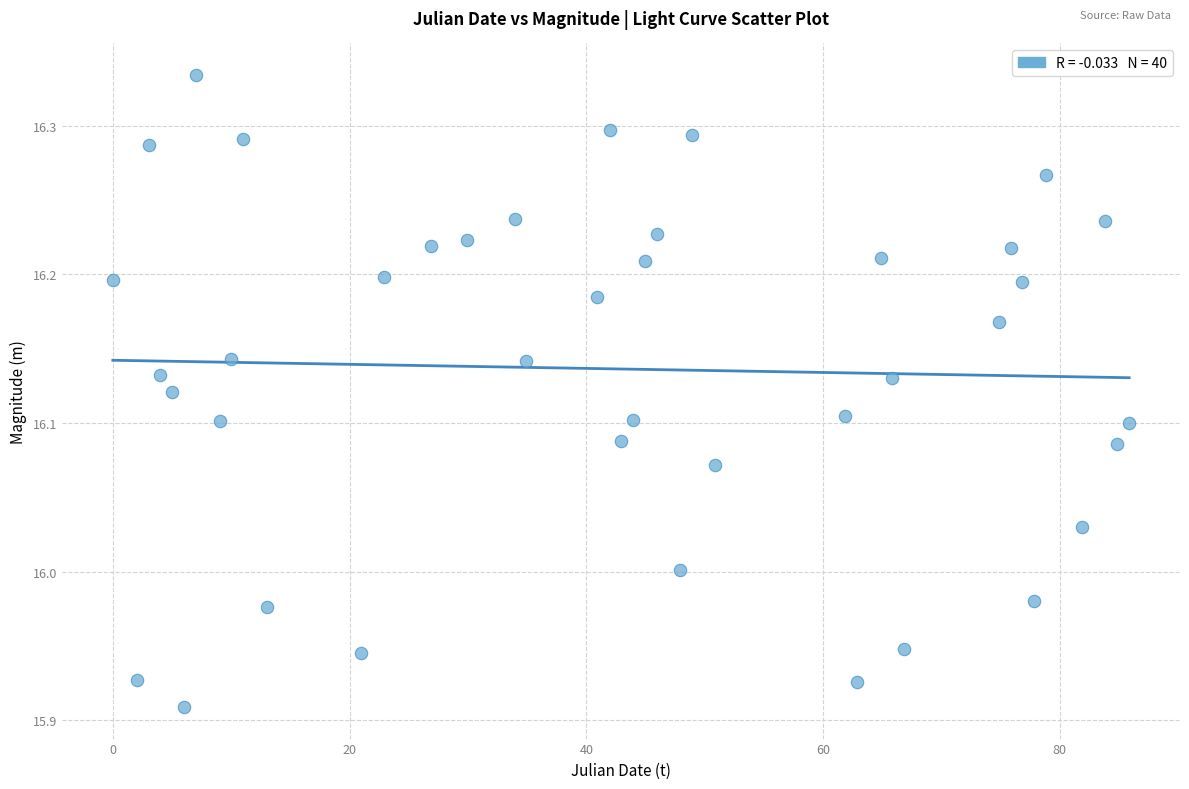

What is the range of X values (max minus min)?

85.9